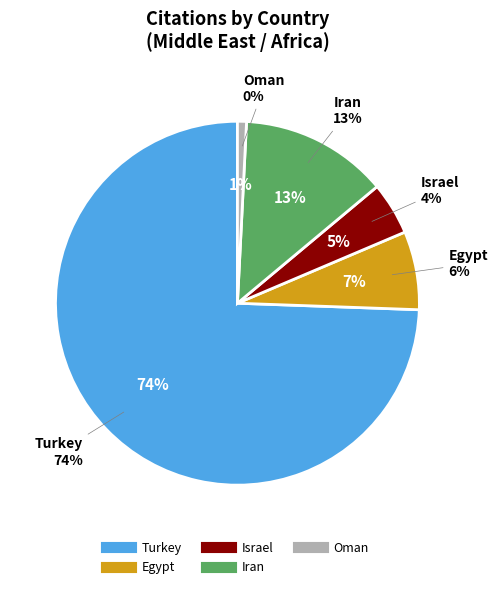

To the nearest percent, what is the average slice percentage?

20%